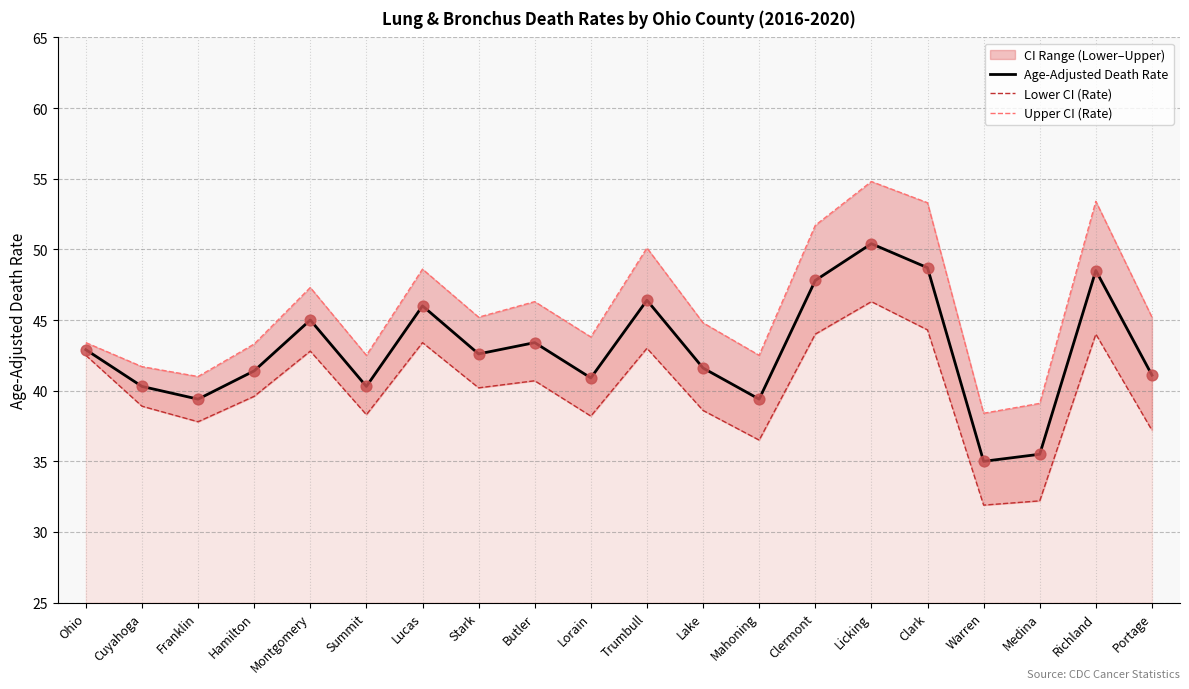

Is the value of Upper CI (Rate) at Hamilton greater than the value of Lower CI (Rate) at Lorain?

Yes